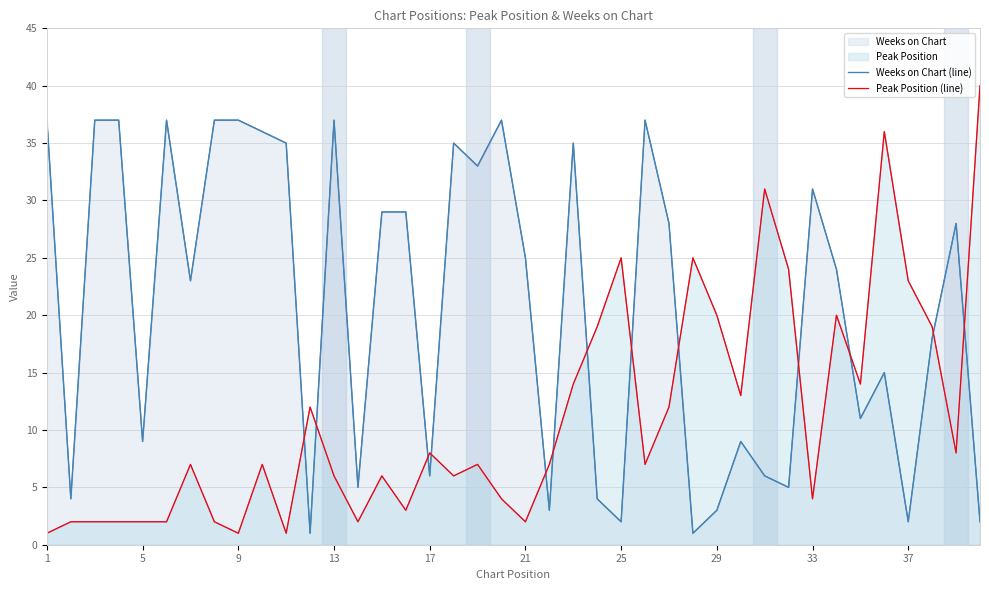

At how many categories does at least one series exceed 18?

32